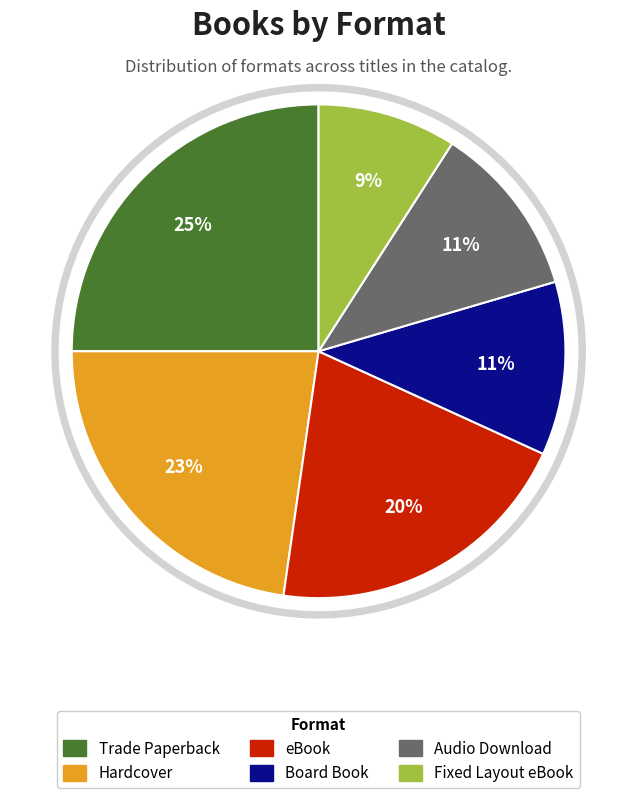

Is there any slice that represents more than half of the pie?

No